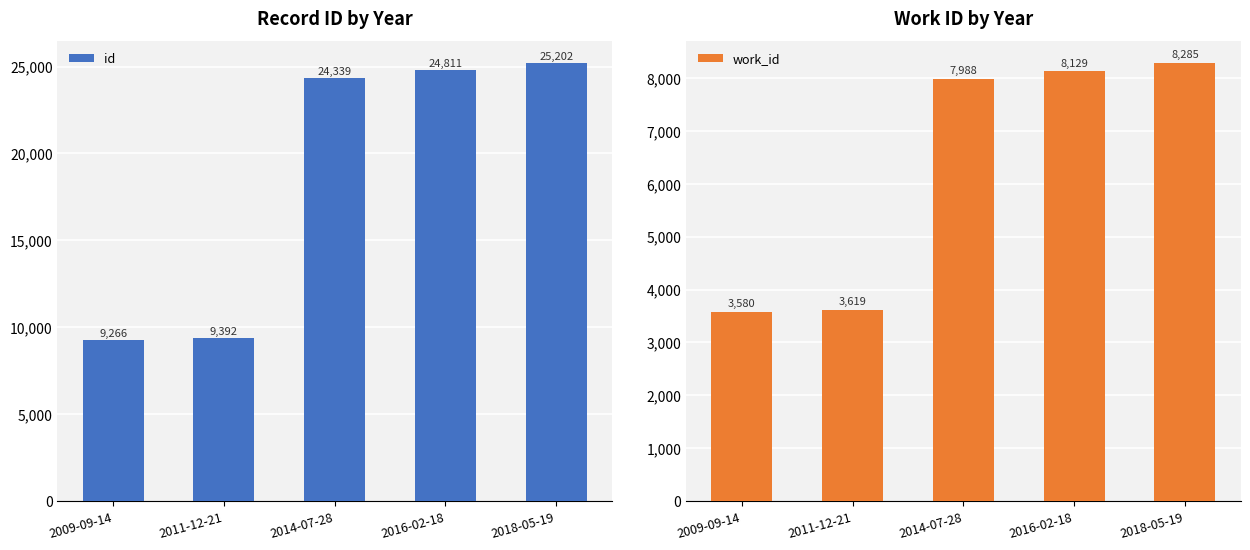

At which label does work_id first exceed 7988?

2016-02-18